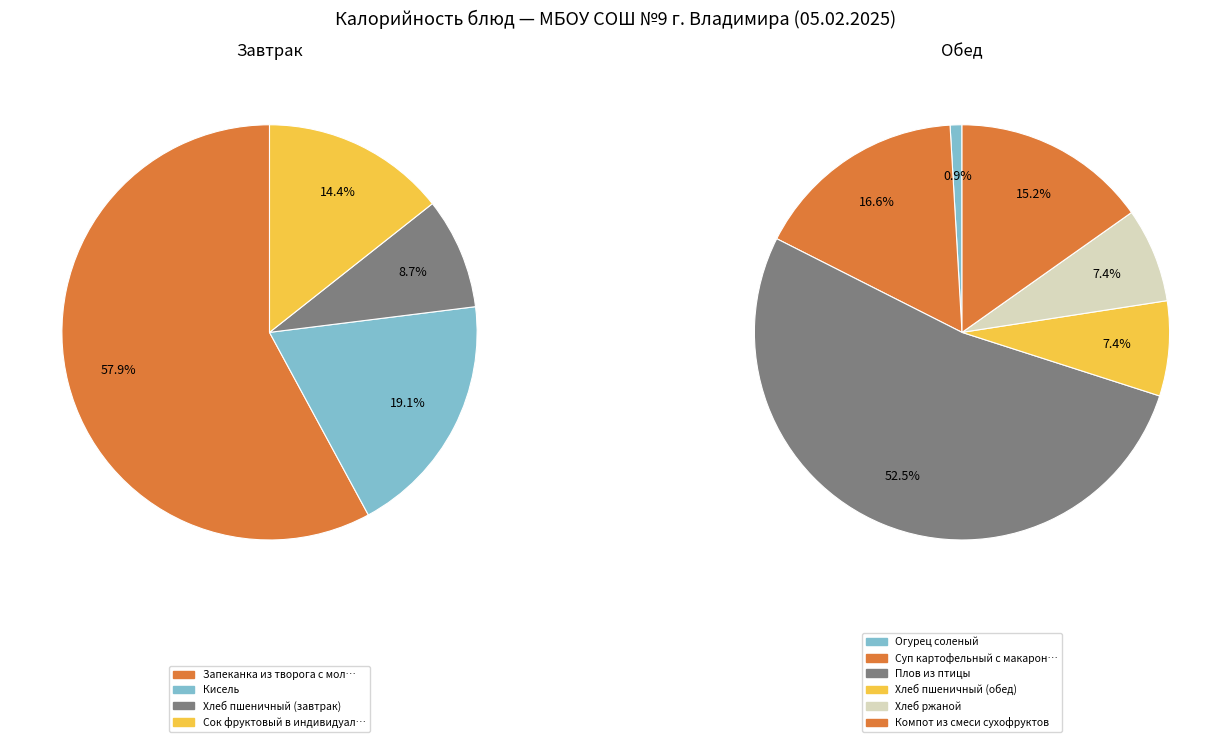

Do Хлеб ржаной and Суп картофельный с макаронными изделиями together represent more than half of the pie?

No